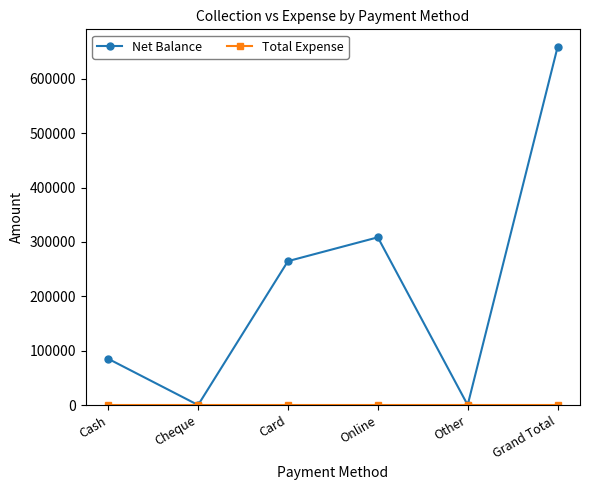

What is the spread (max minus min) of values at Online?

308400